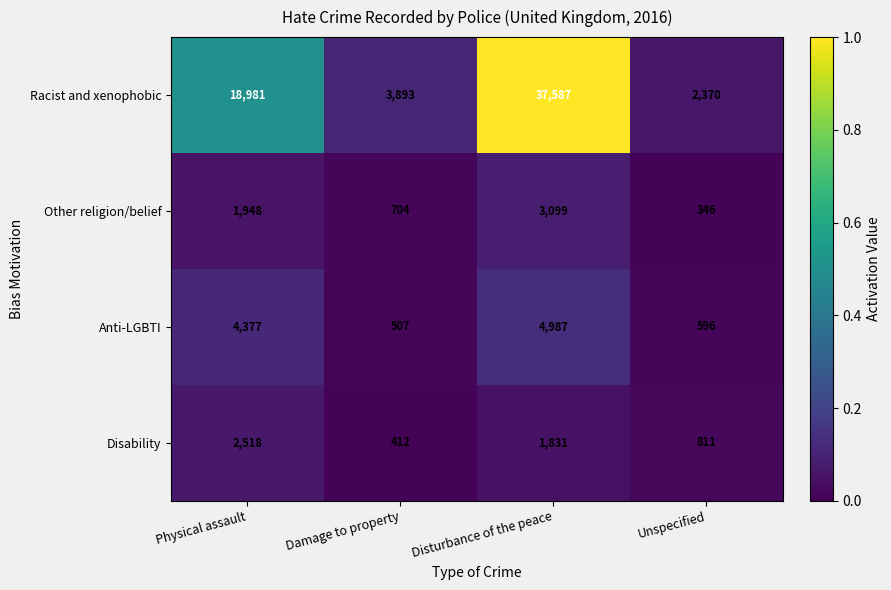

Which series has the largest range (max minus min)?

Racist and xenophobic